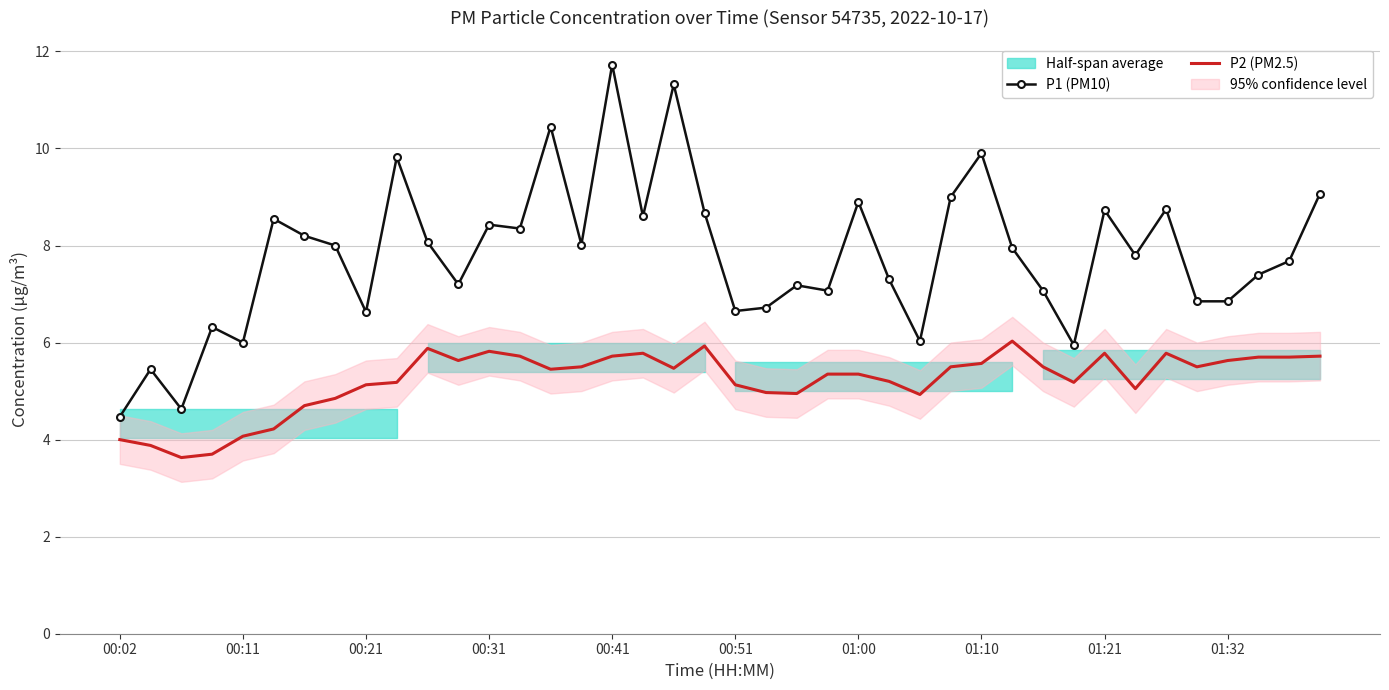

True or false: P1 (PM10) and P2 (PM2.5) cross at least once.

False